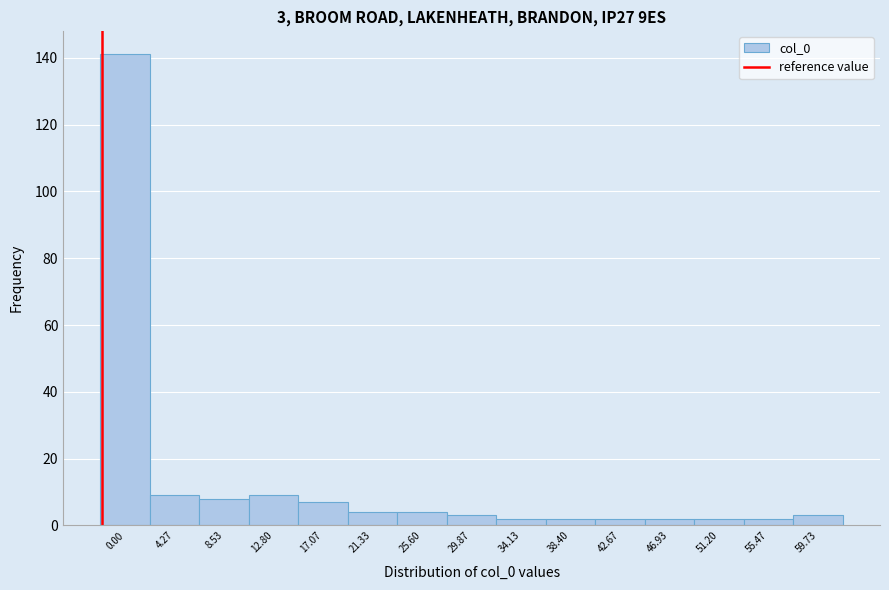

Reading right to left, transcribe all the data shown in this chart.

59.73=3	55.47=2	51.20=2	46.93=2	42.67=2	38.40=2	34.13=2	29.87=3	25.60=4	21.33=4	17.07=7	12.80=9	8.53=8	4.27=9	0.00=141